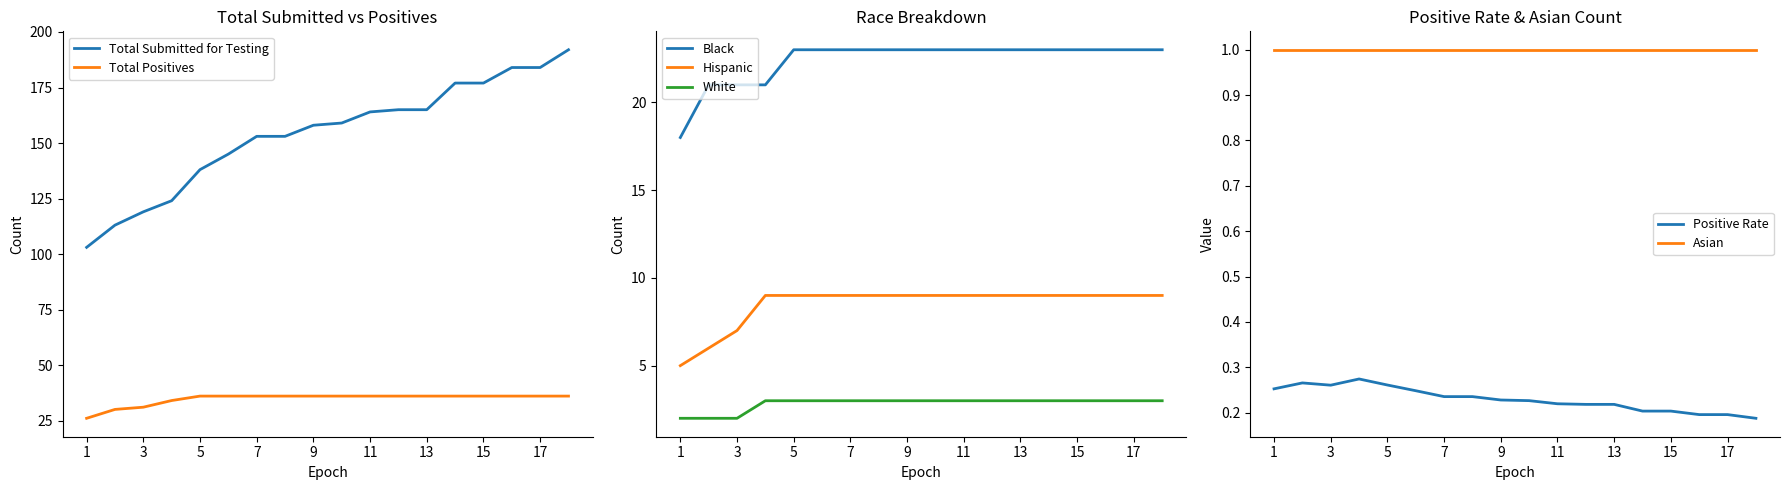

What is the lowest value of the White series?

2